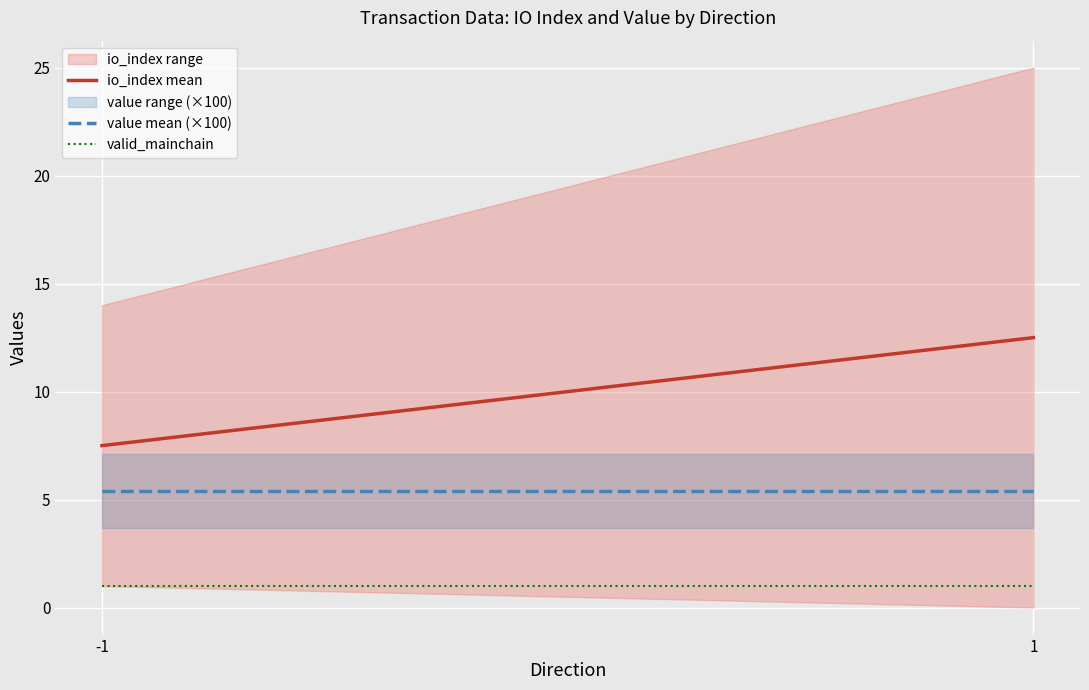

What is the value of the io_index mean point at the 1st from the left?

7.5